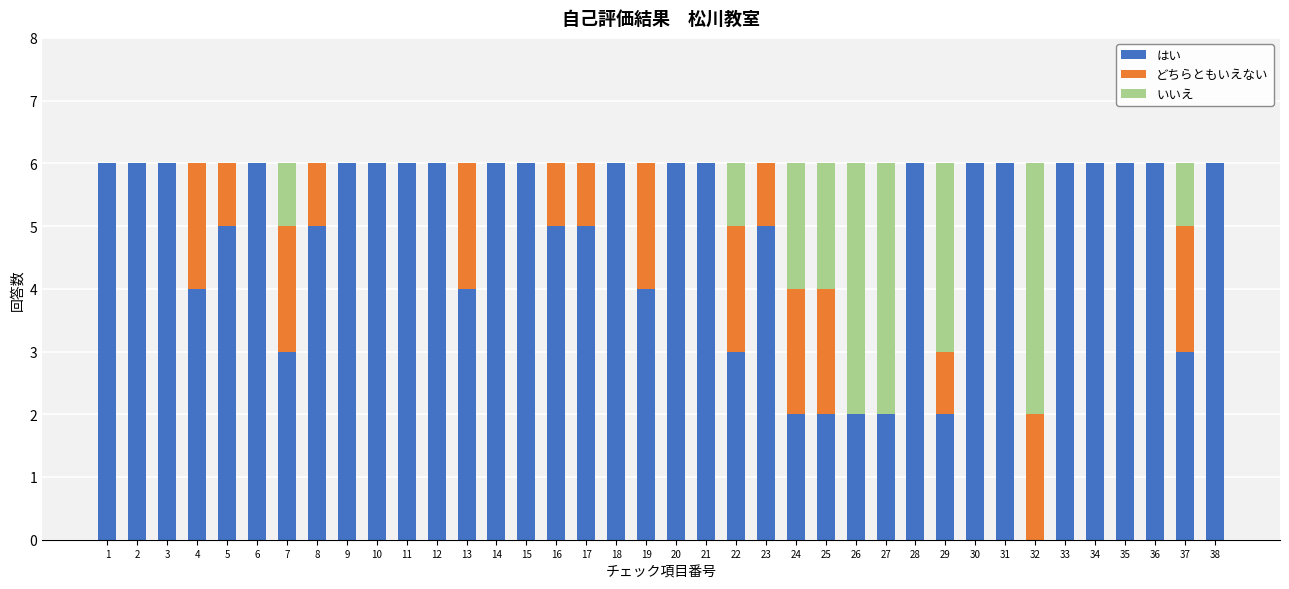

Is it true that はい equals 2 at 29?

True